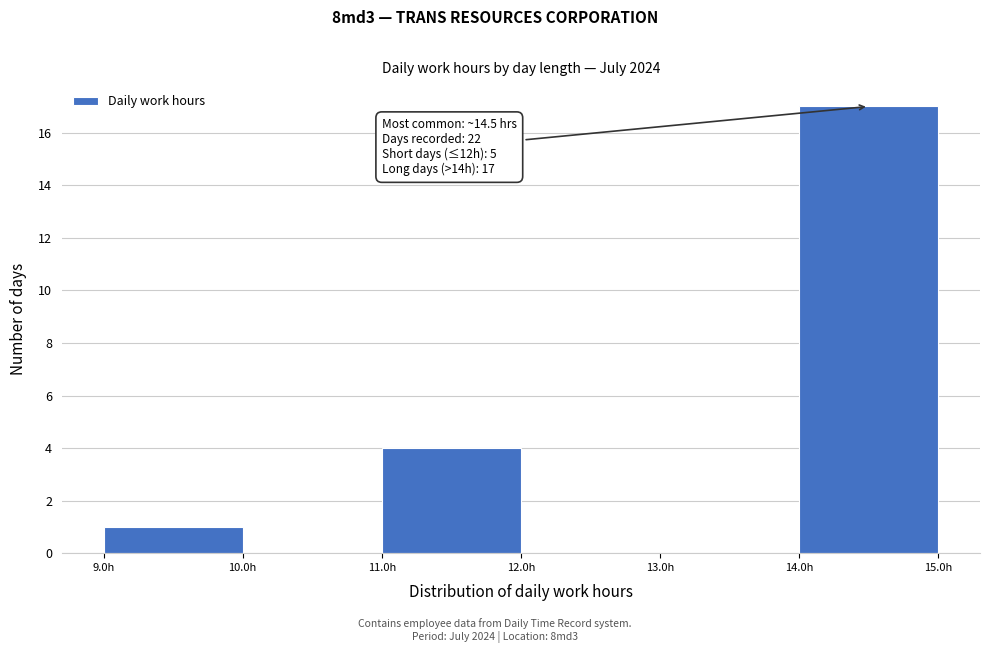

Over which range of the x-axis is the bar tallest?

13.96 to 14.96